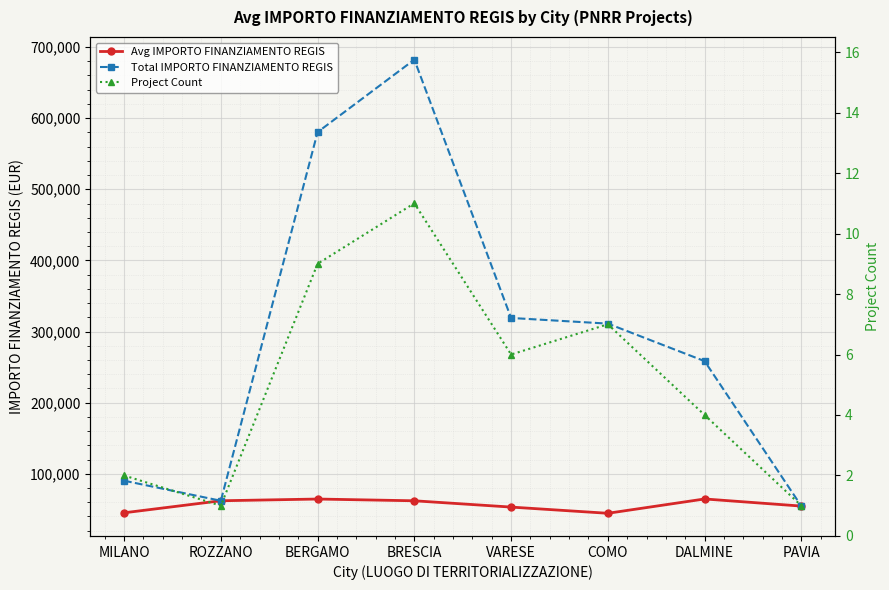

Between BERGAMO and BRESCIA, which series saw the biggest shift?

Total IMPORTO FINANZIAMENTO REGIS